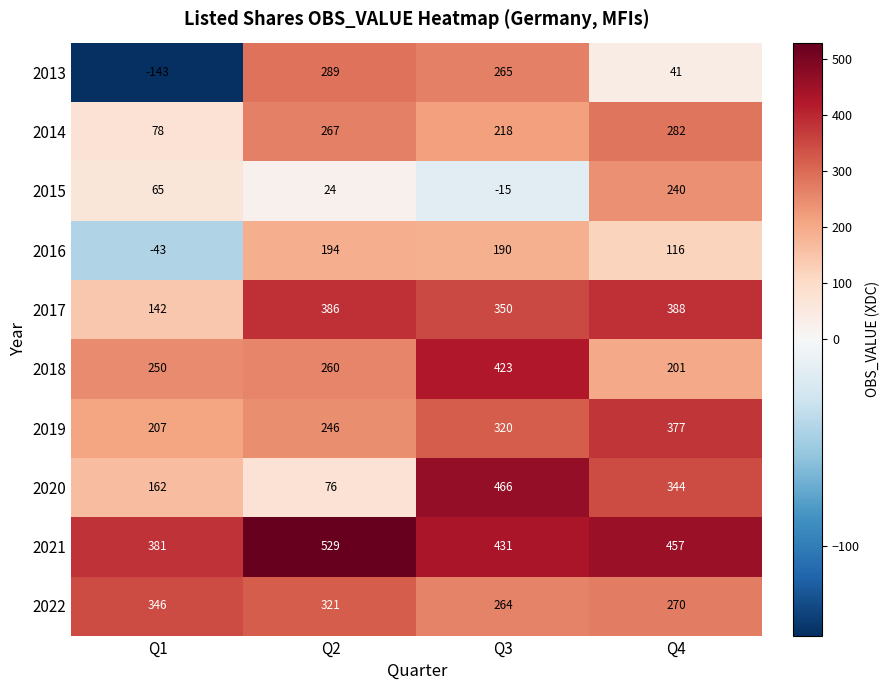

What is the maximum value for 2021?

529